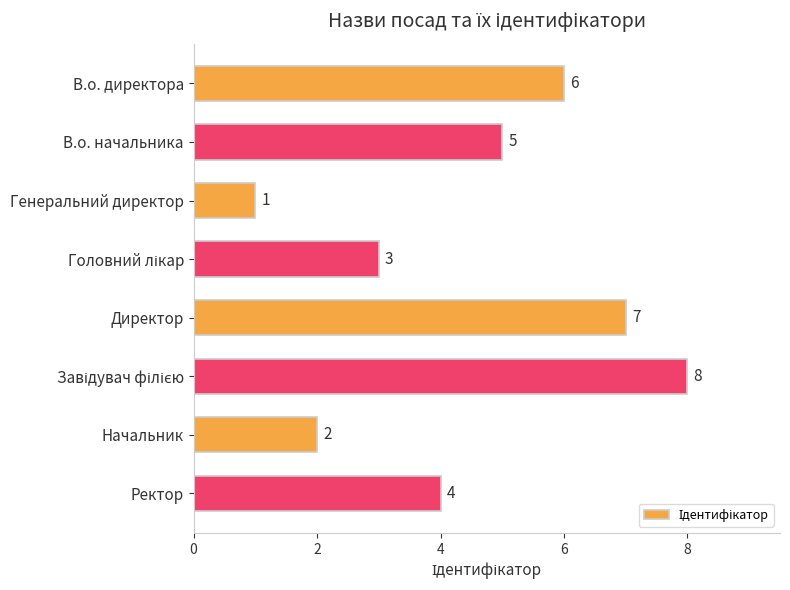

What is the difference between the values at Директор and Ректор?

3